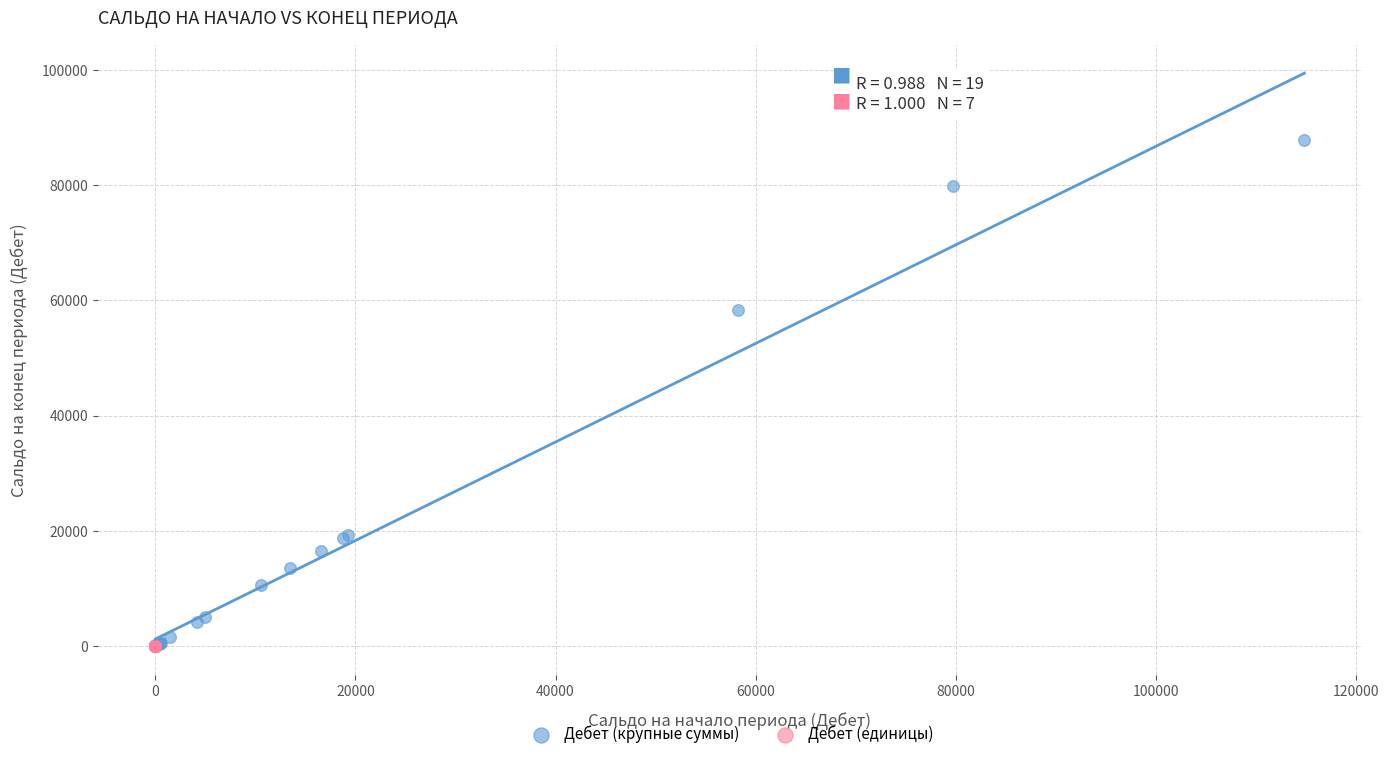

Which series has the largest Y range (max minus min)?

Дебет (крупные суммы)